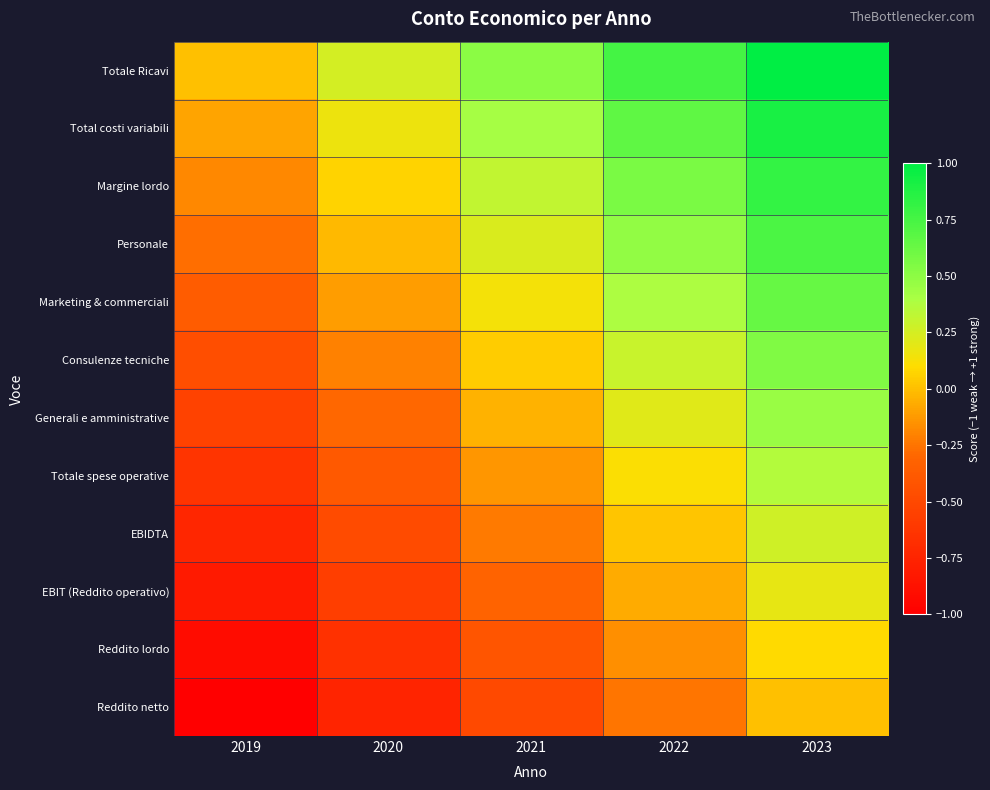

Which category has the highest value across all series?

2023